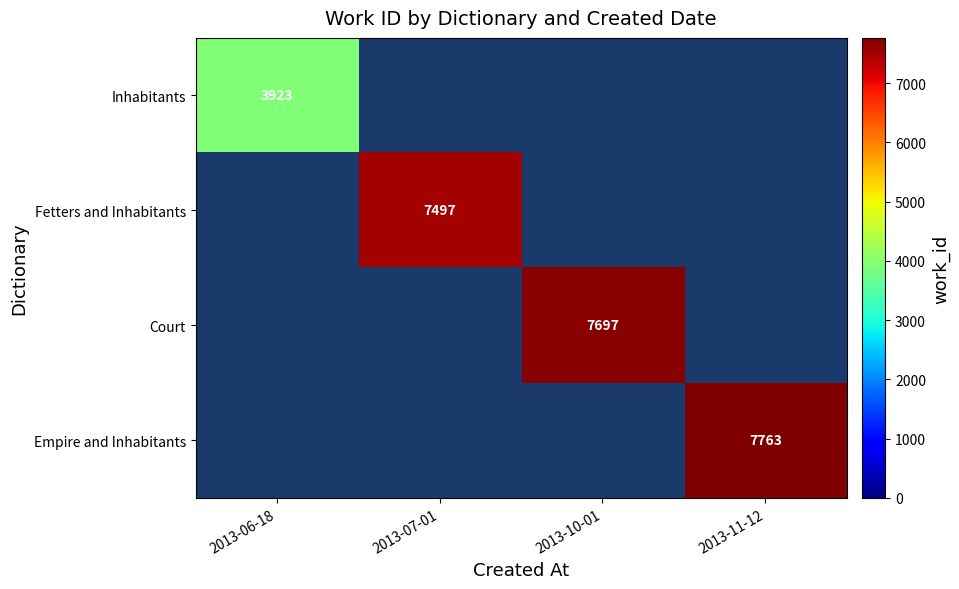

What is the smallest value displayed?

3923.0